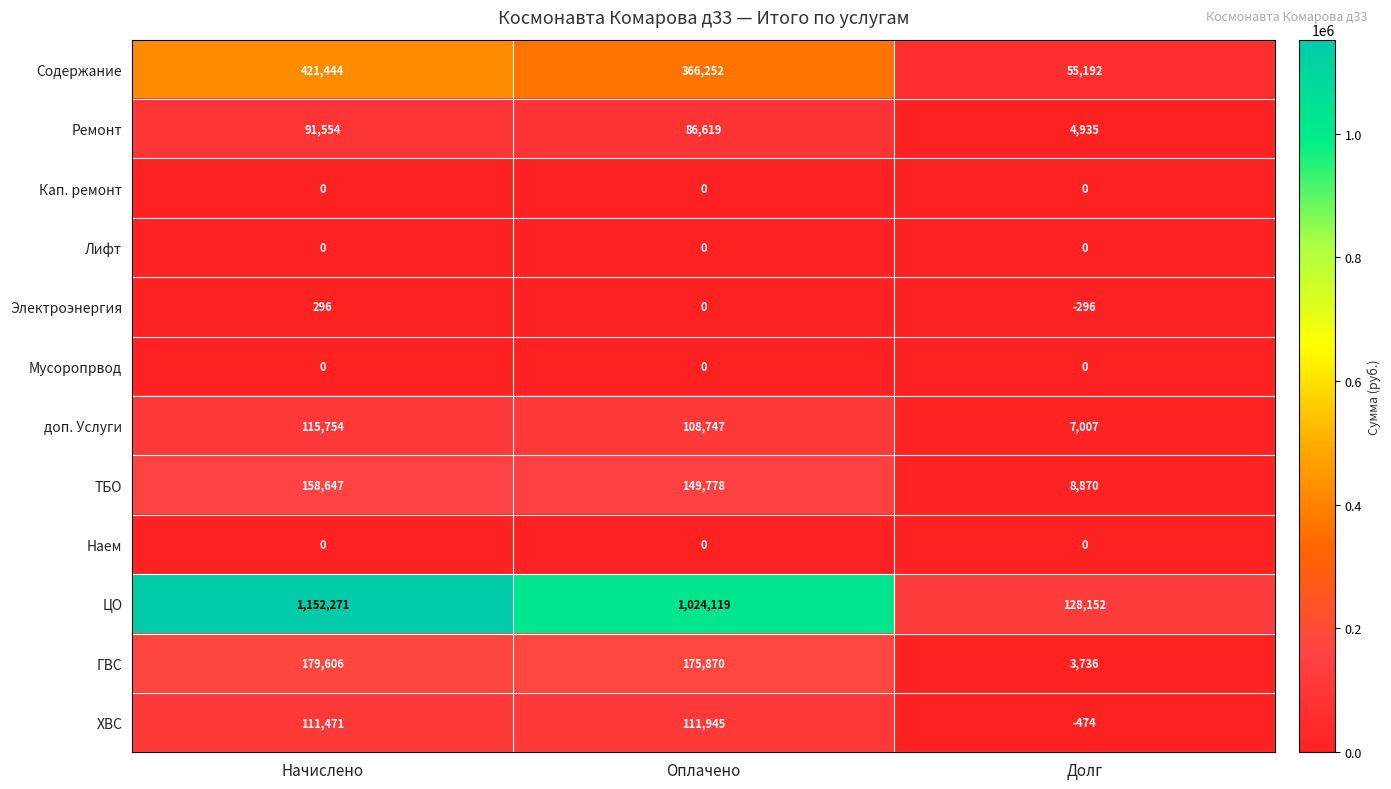

What is the sum of all Ремонт values?

183108